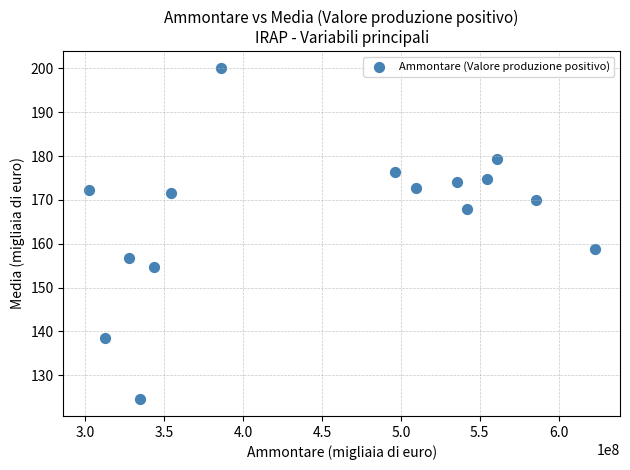

What is the range of X values (max minus min)?

320706720.0